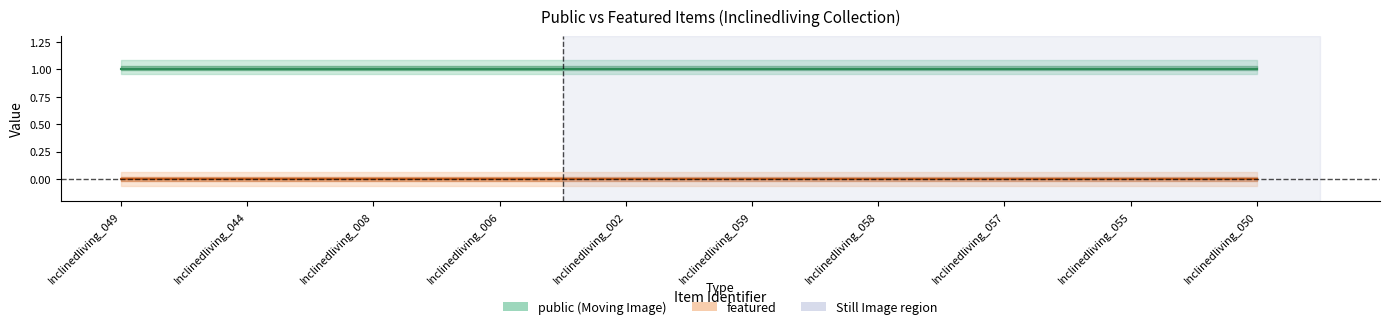

What is the difference between the highest and lowest values at Inclinedliving_002?

1